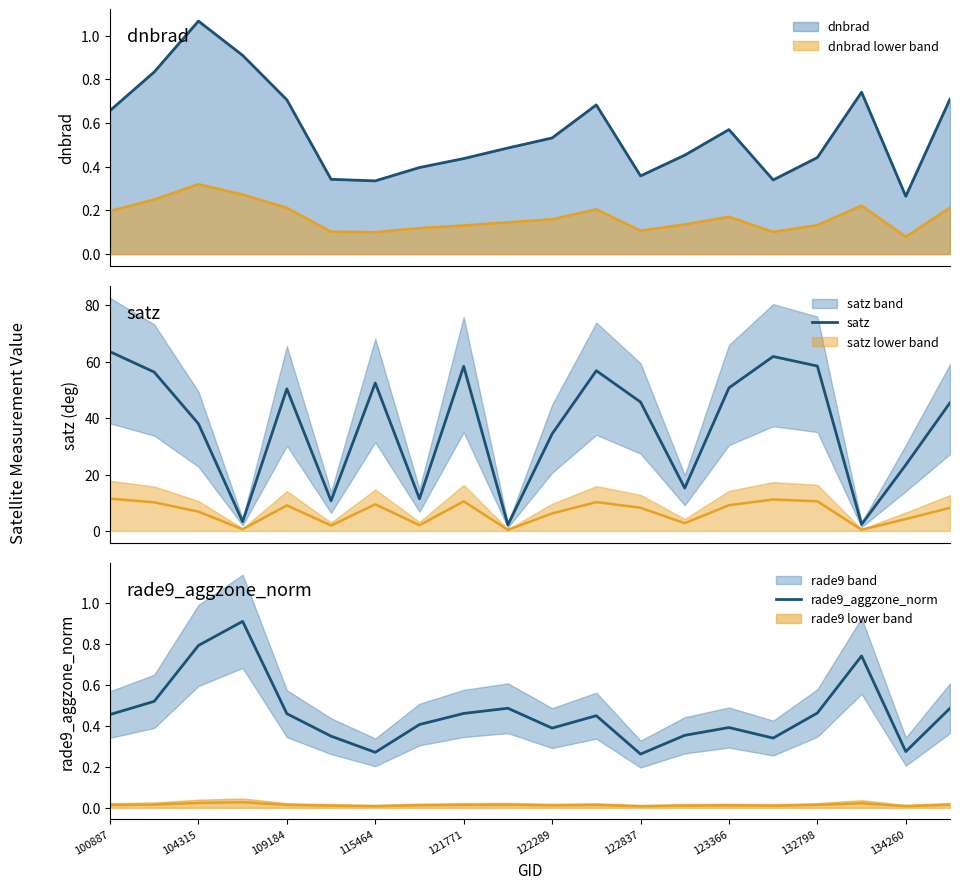

True or false: satz has a value of 29.7 at 122837.

False